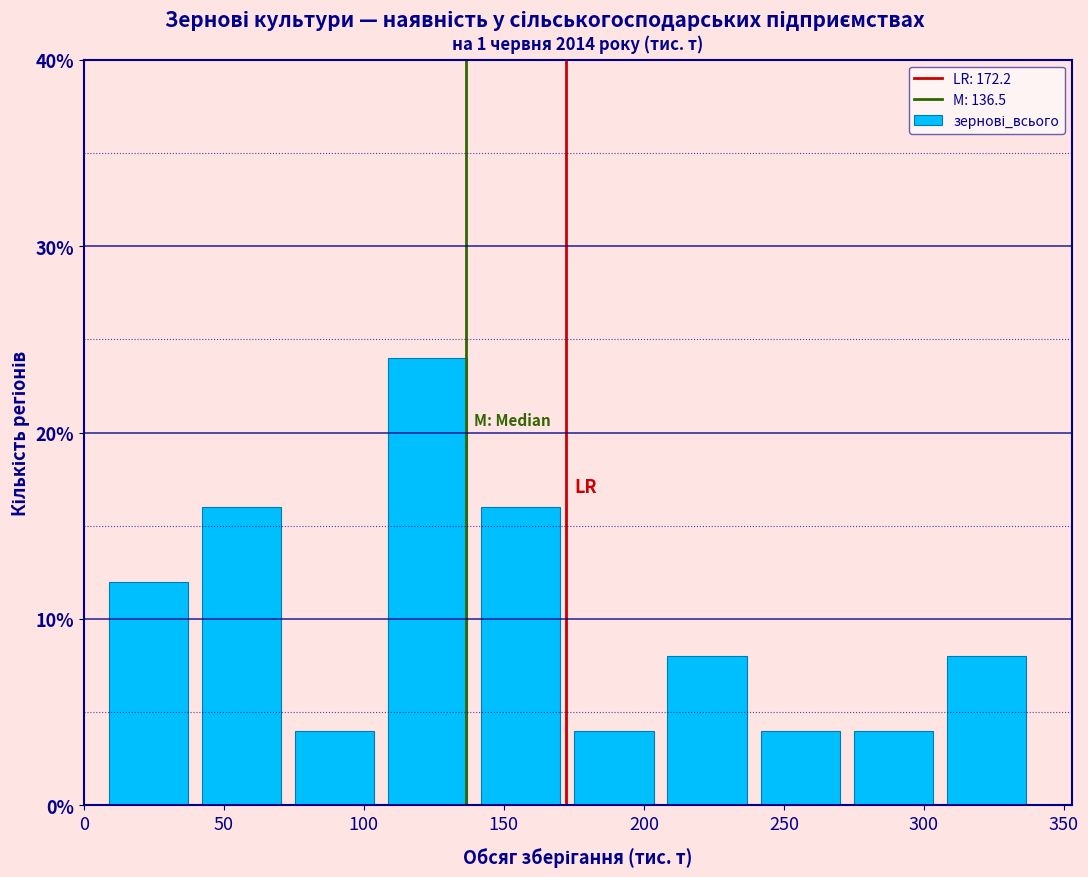

Reading left to right, list every bar in this chart as the range it spans on the x-axis followed by its height. Neither the bar edges nor the heights are printed on the chart, so give them approximately, as read against the axes.

5 to 40: 12
40 to 75: 16
75 to 105: 4
105 to 140: 24
140 to 175: 16
175 to 205: 4
205 to 240: 8
240 to 270: 4
270 to 305: 4
305 to 340: 8